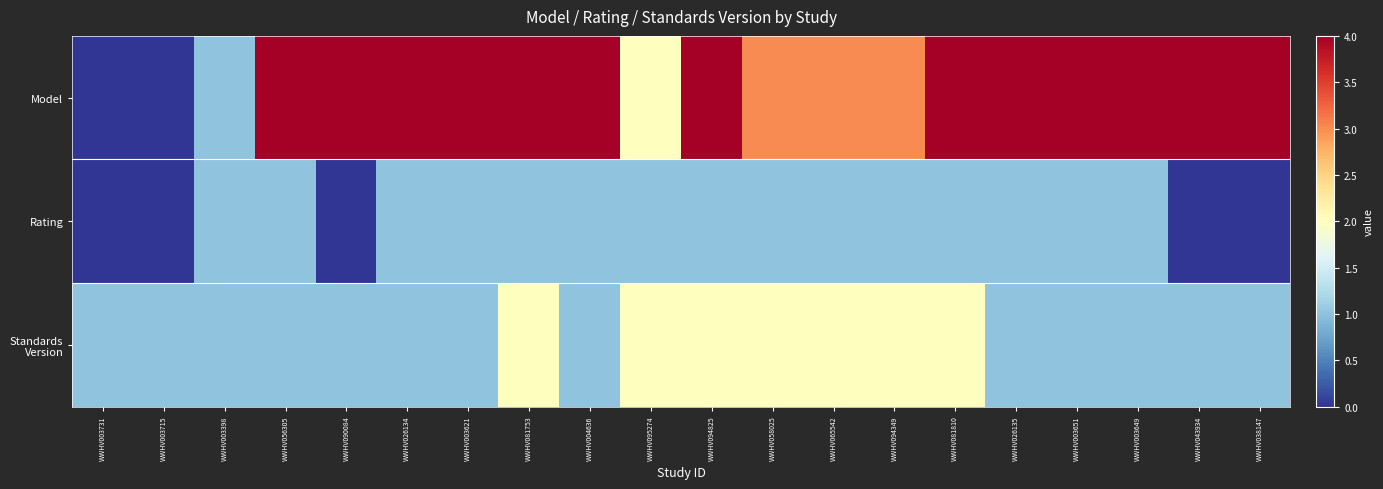

Which series has the widest spread of values?

Model